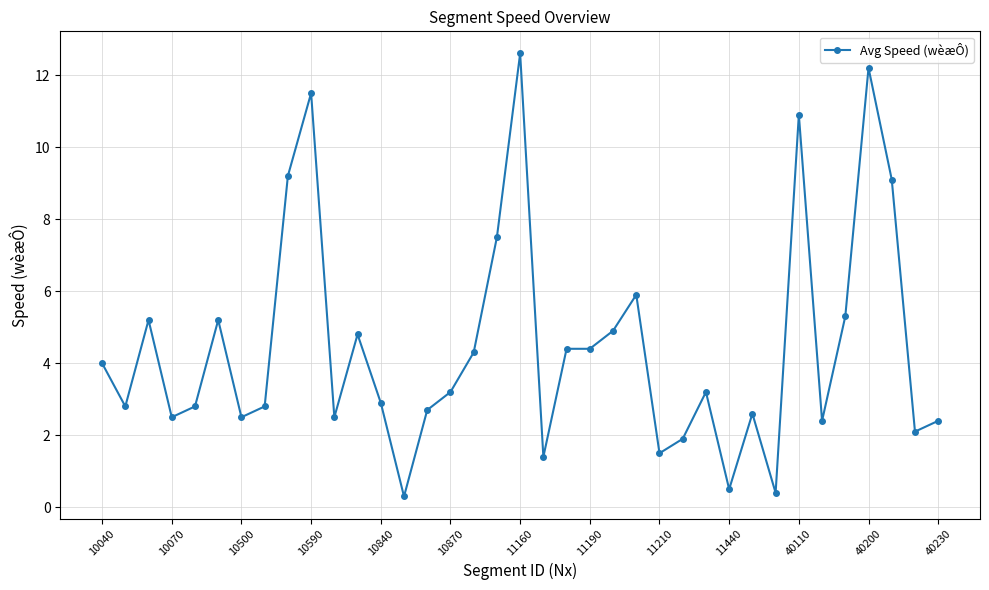

What is the minimum value shown in the chart?

0.3